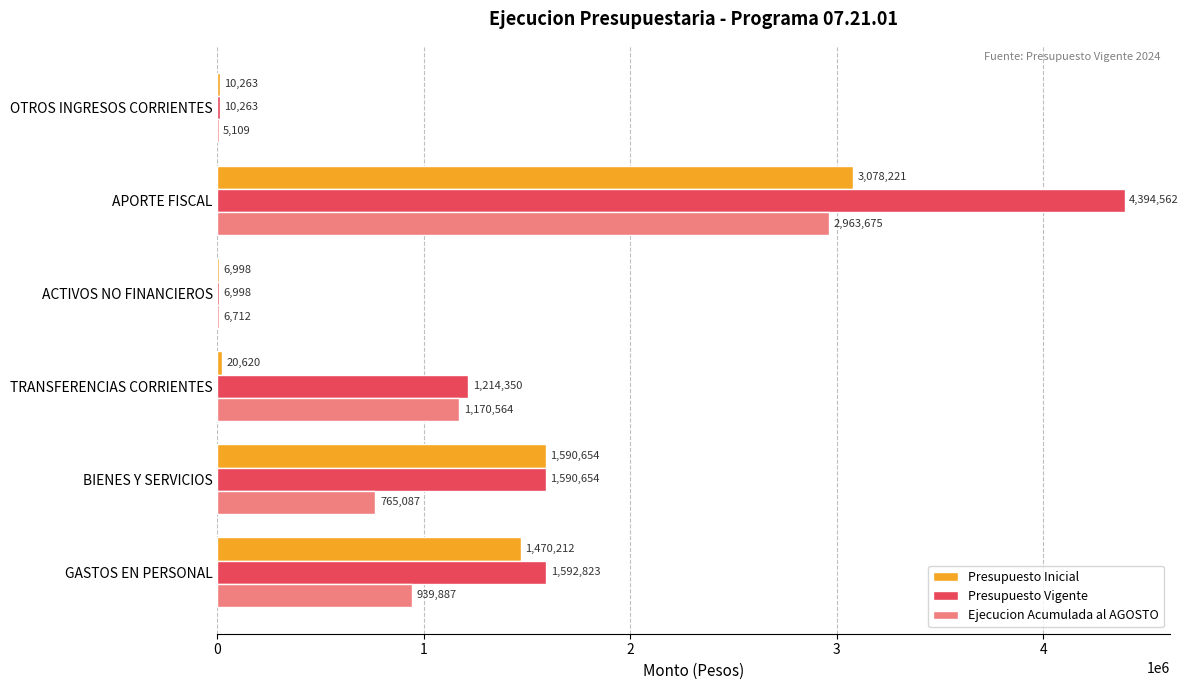

What is the highest value of the Ejecucion Acumulada al AGOSTO series?

2963675